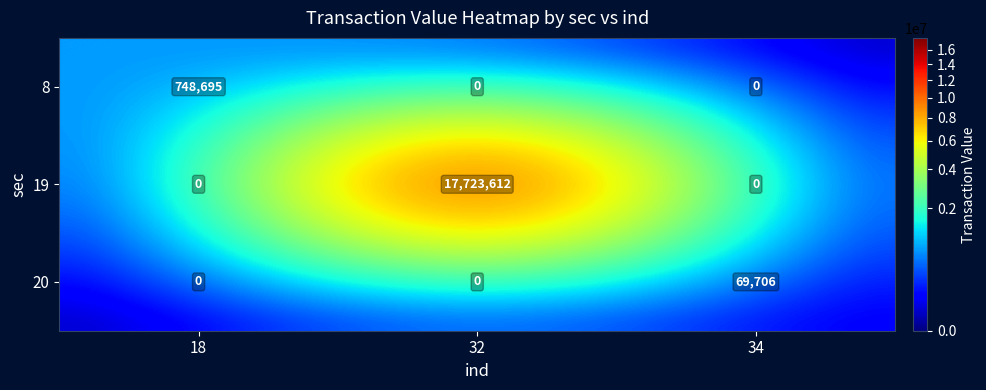

How many categories are shown in the chart?

3